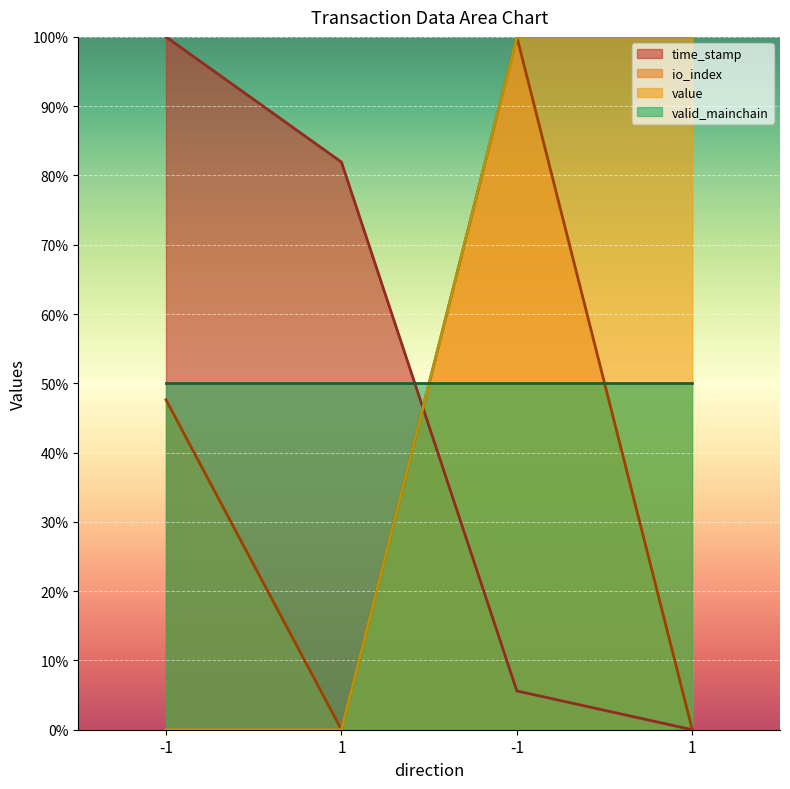

Which series changed the most between 1 and -1?

io_index